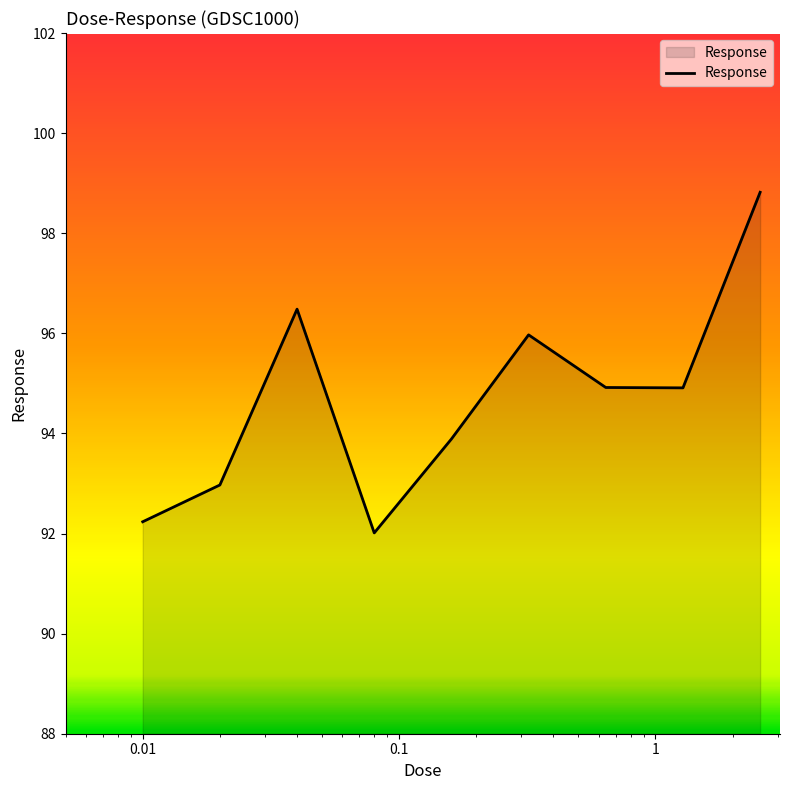

What is the smallest value displayed?

92.0